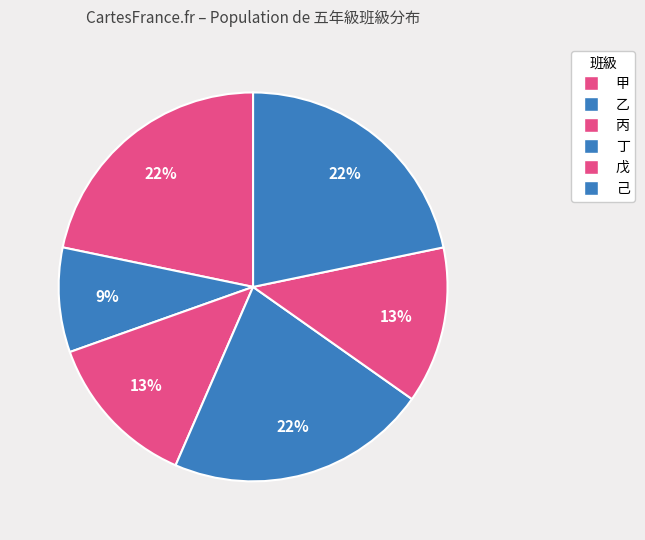

To the nearest percent, what is the difference between the largest and smallest slice percentages?

13%